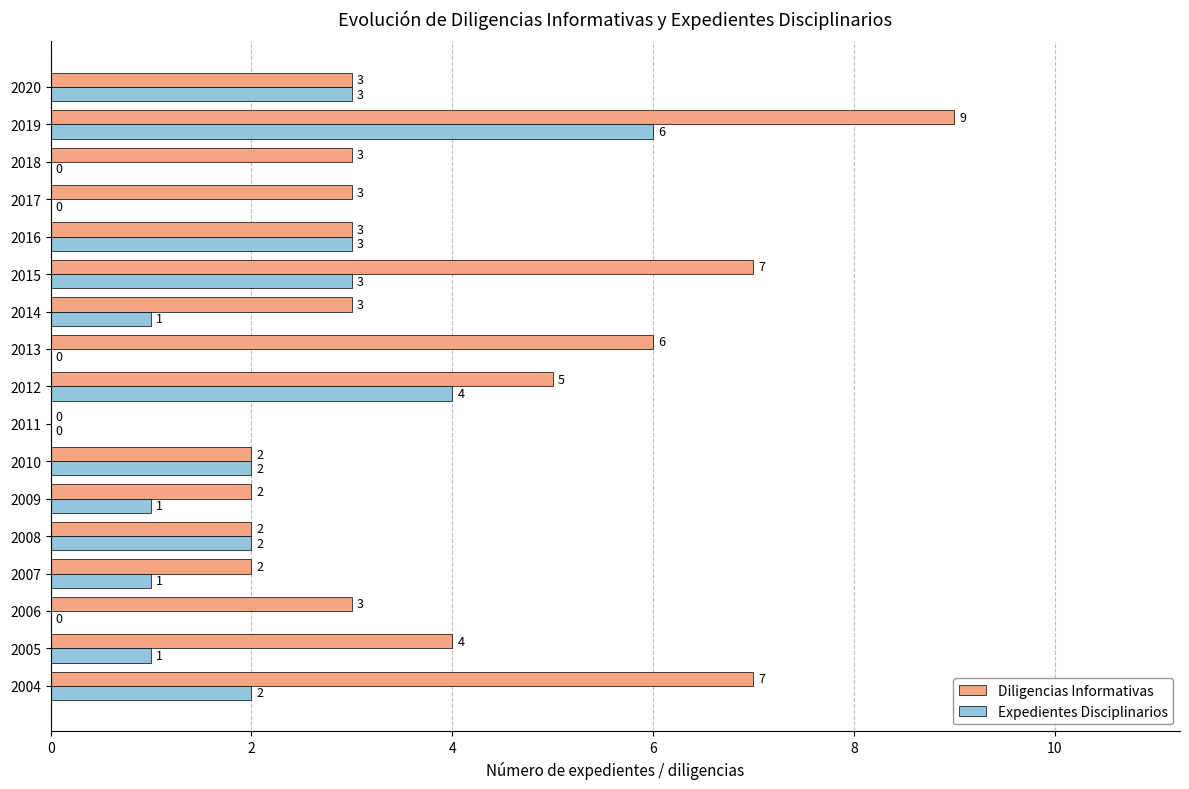

At which category is the sum across all series the highest?

2019